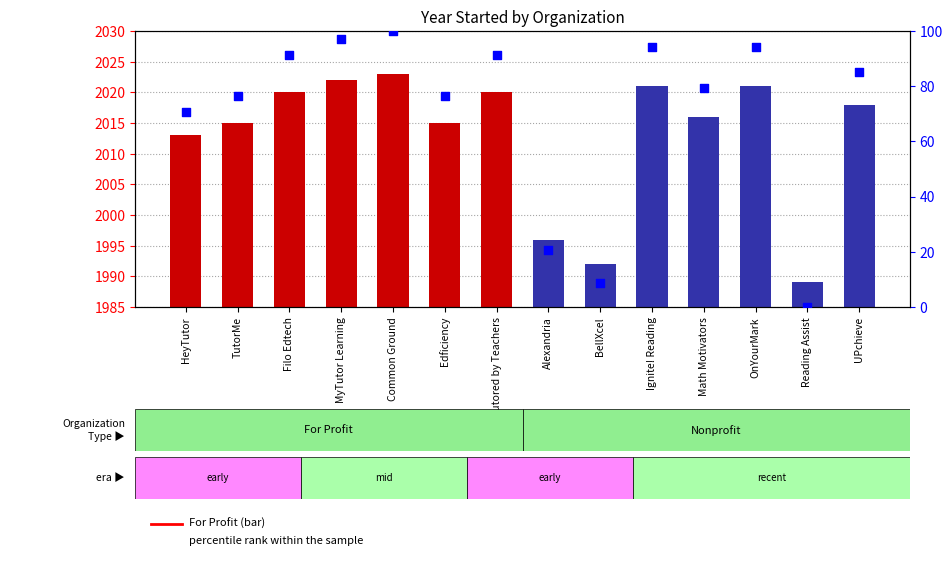

Between Math Motivators and Reading Assist, which is larger?

Math Motivators